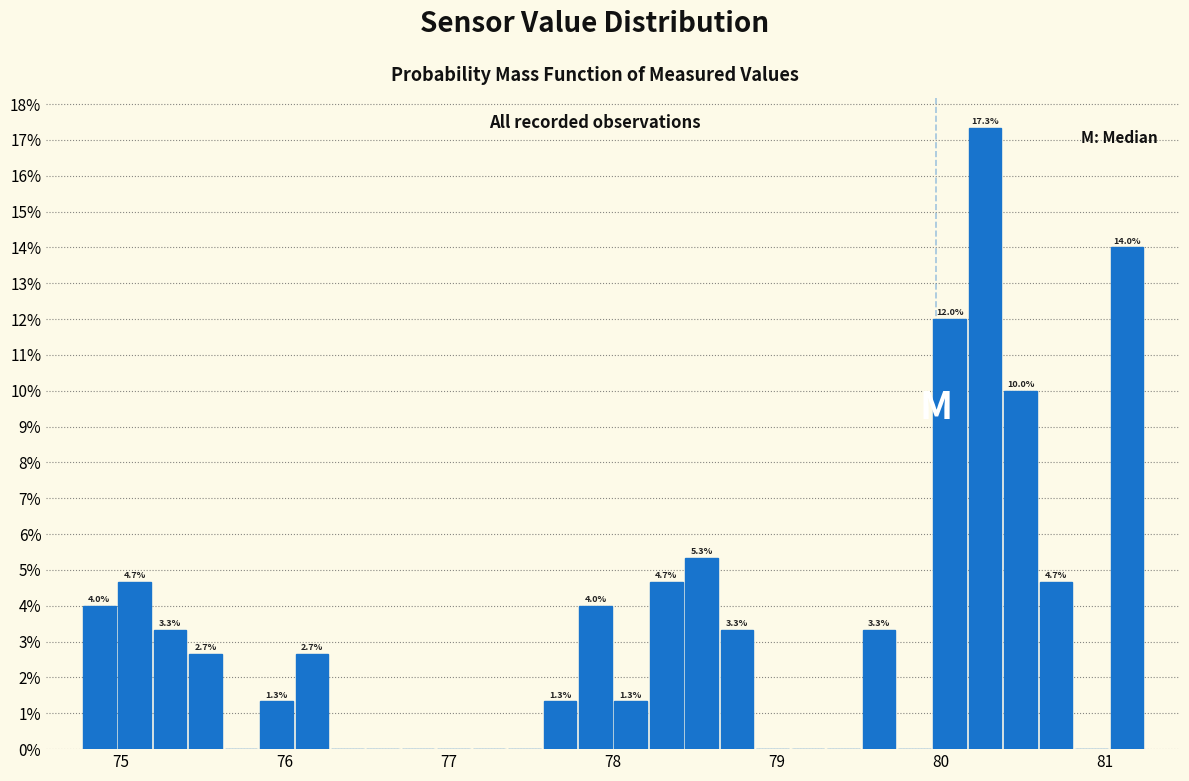

Read against the x-axis, roughly where is the centre of the tallest bar?

80.3